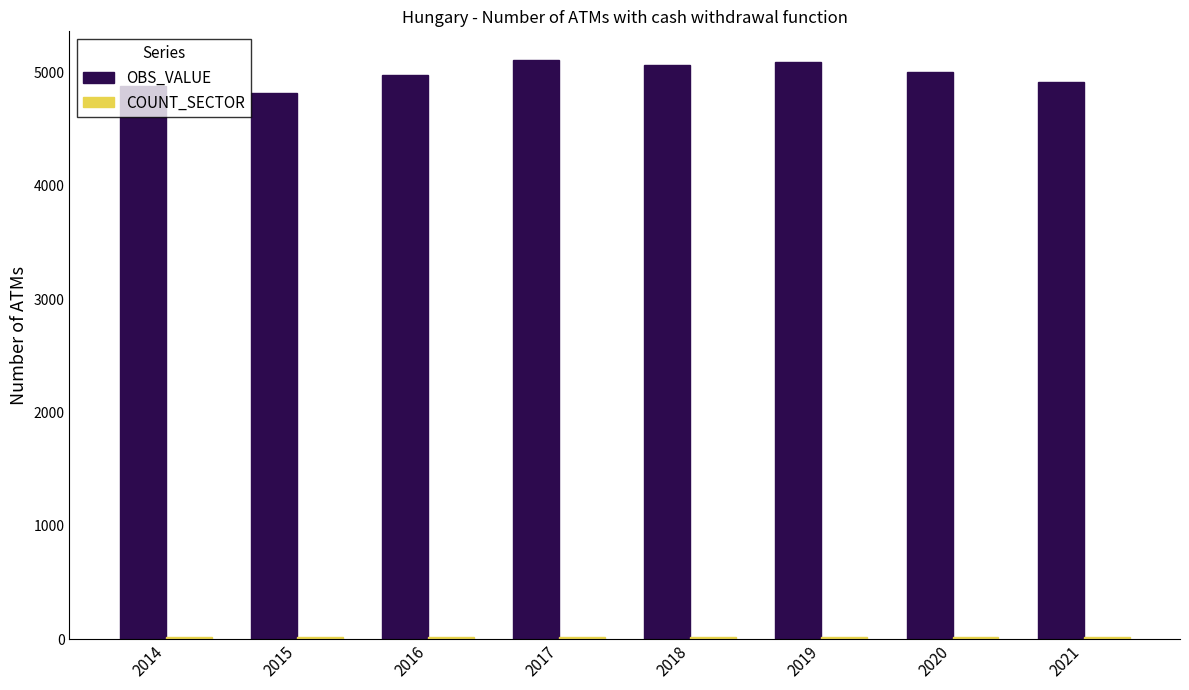

What is the maximum value shown in the chart?

5107